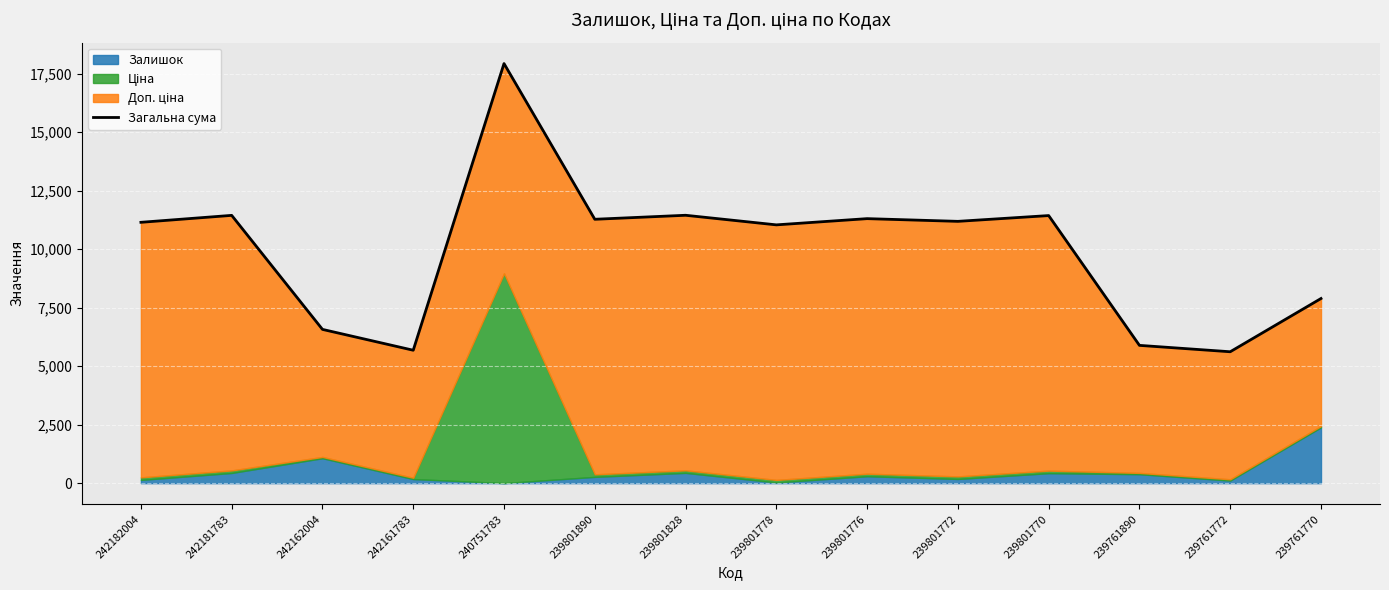

What is the maximum value shown in the chart?

17937.8